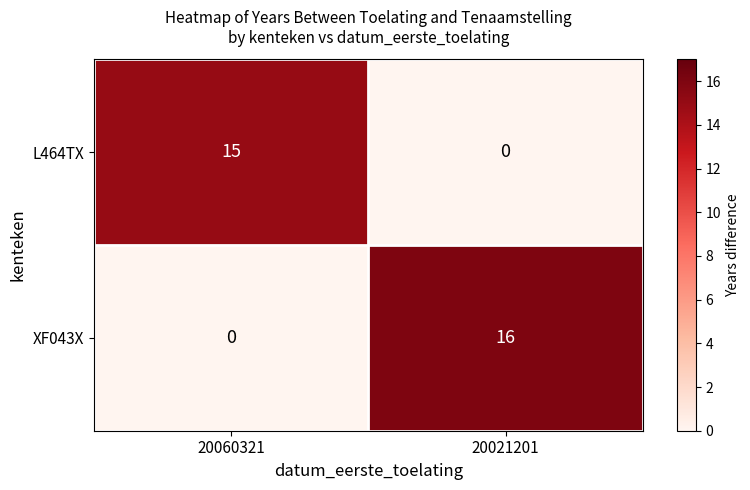

List the series in order of their peak value, lowest first.

L464TX, XF043X